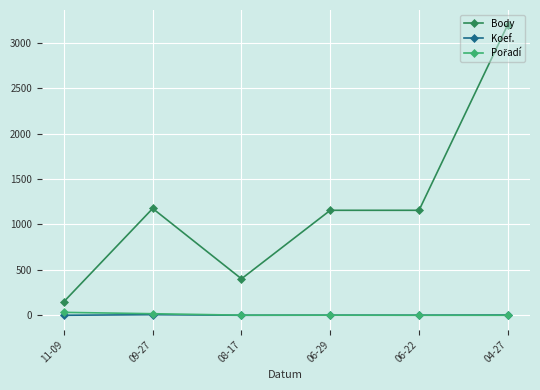

True or false: Koef. and Body cross at least once.

False